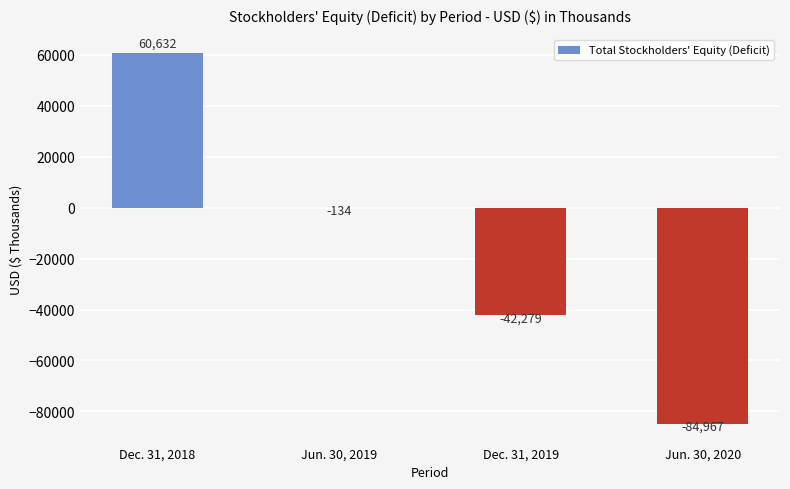

At which category does the chart reach its peak across all series?

Dec. 31, 2018